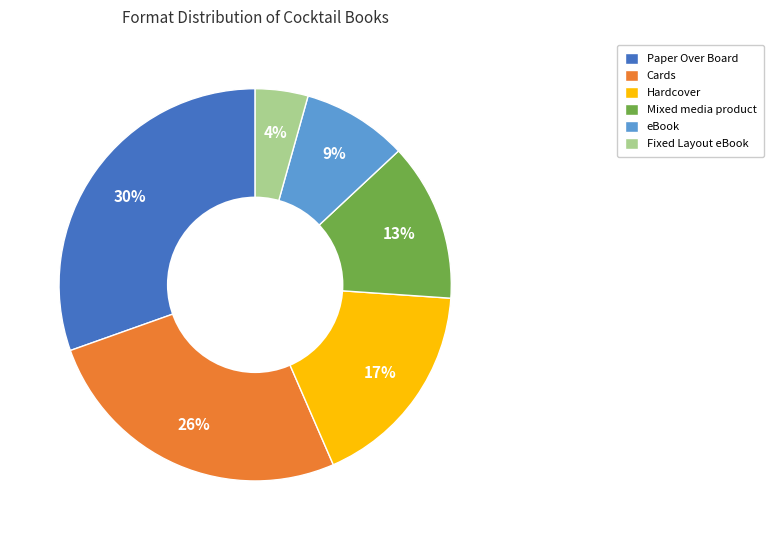

To the nearest percent, what percentage of the pie is Fixed Layout eBook?

4%